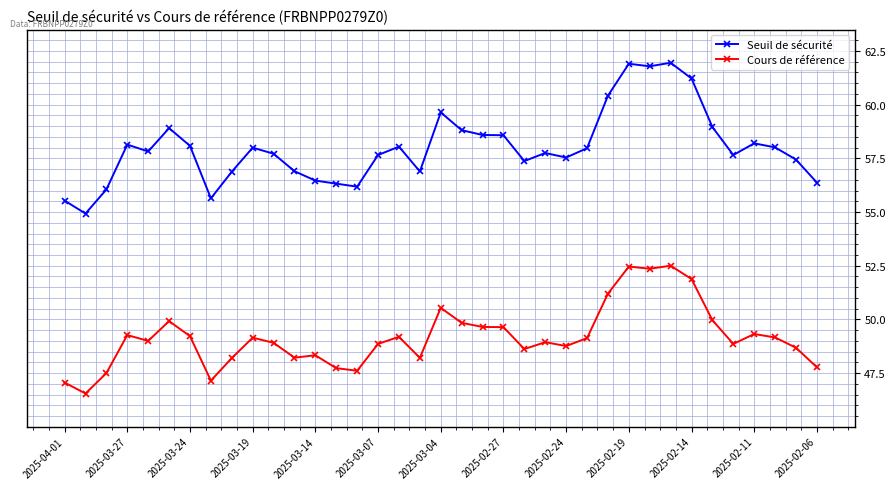

What is the average value of the Seuil de sécurité series?

58.0